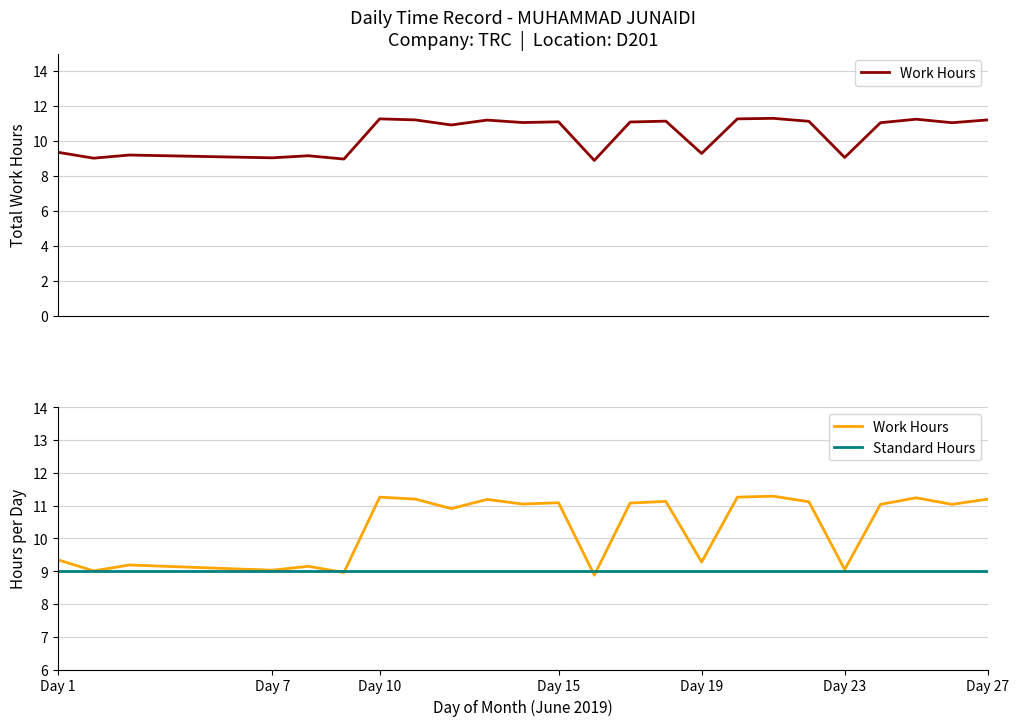

The Work Hours series shows 4.4 at 10. True or false?

False